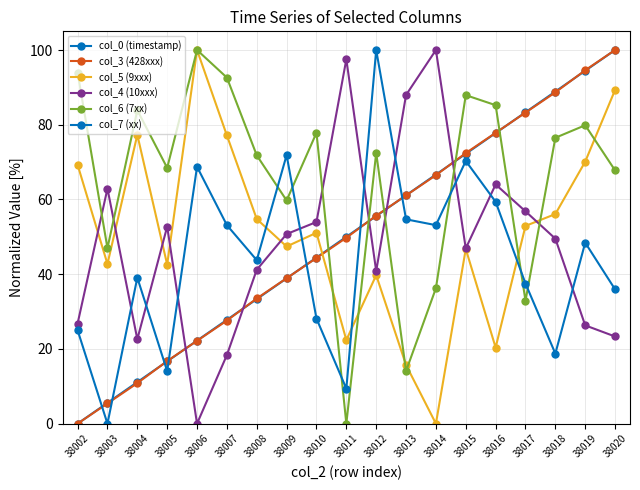

The value of col_7 (xx) at 38018 is 6.5. True or false?

False